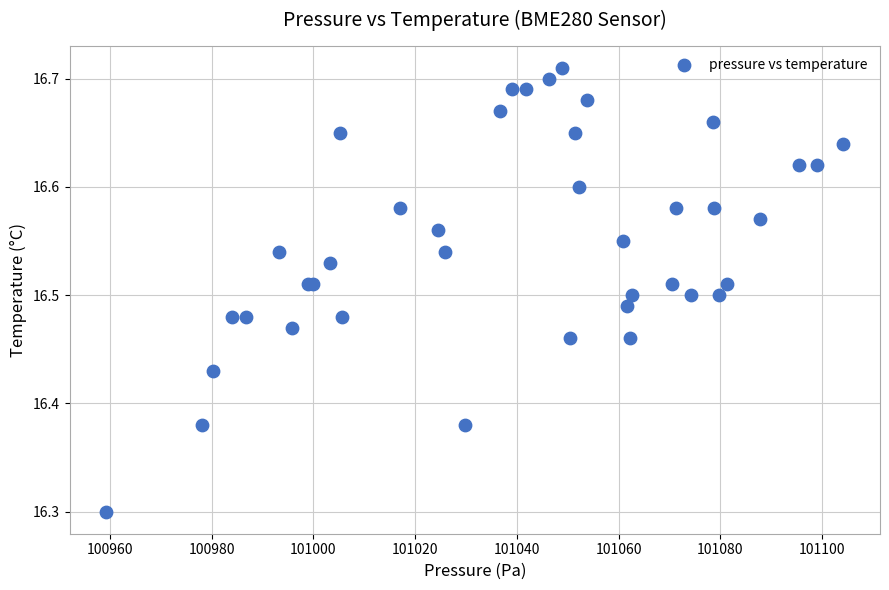

What Y value in the scatter plot is closest to 16?

16.3